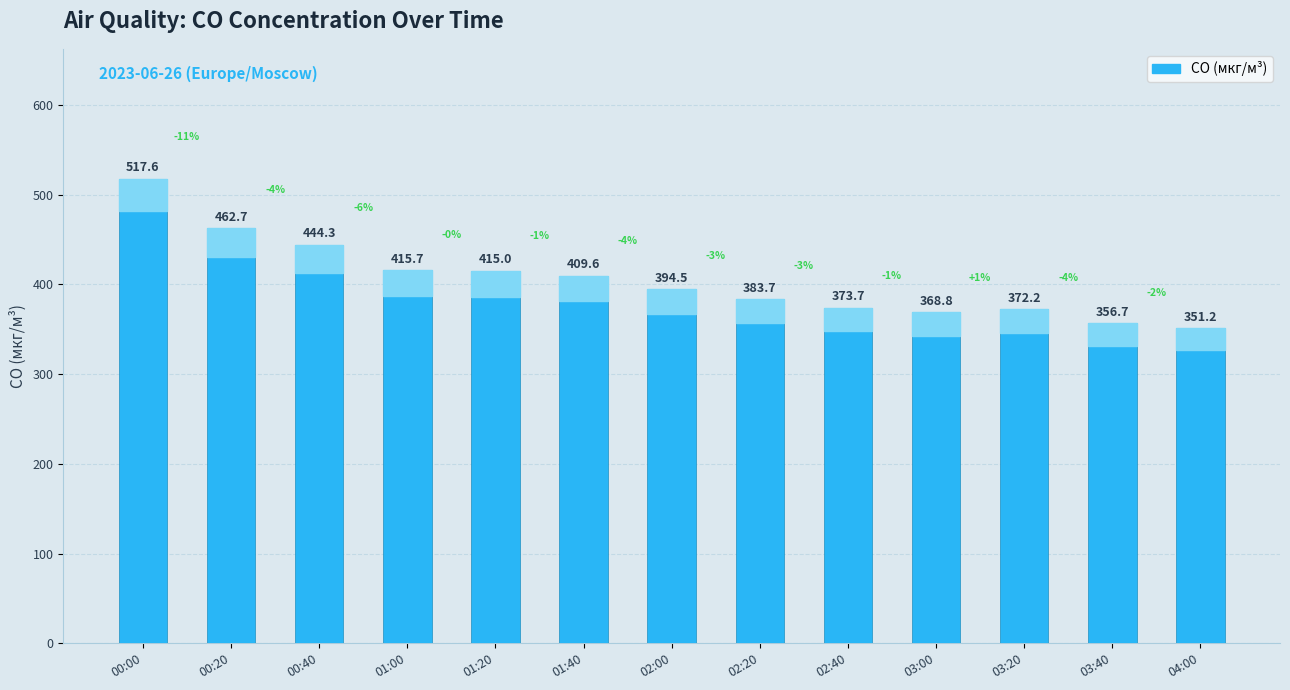

Which category has the highest value across all series?

00:00